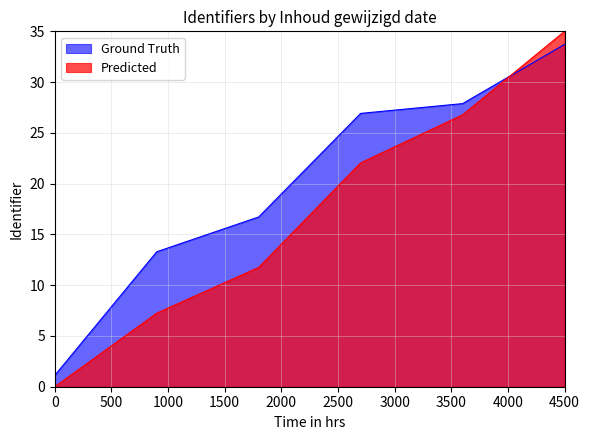

How many data points does each series have?

6